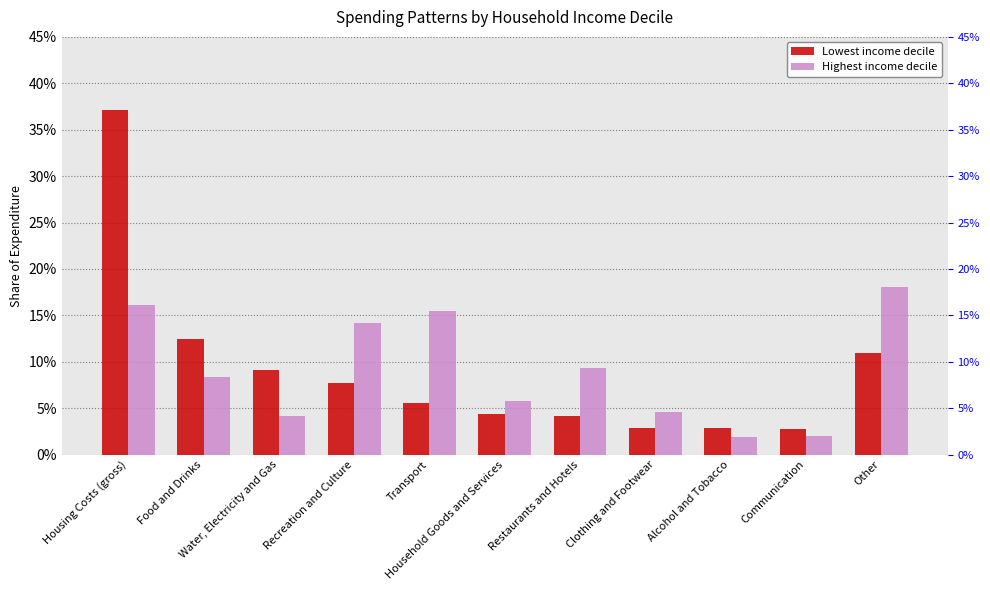

Which series has the largest total across all categories?

Lowest income decile